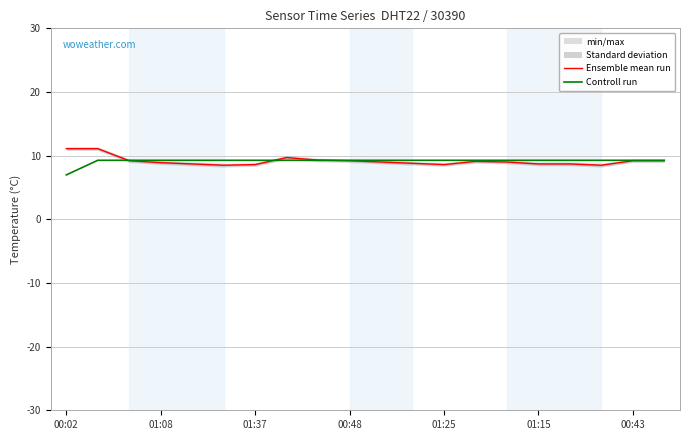

True or false: Ensemble mean run has a value of 9.2 at 00:48.

True